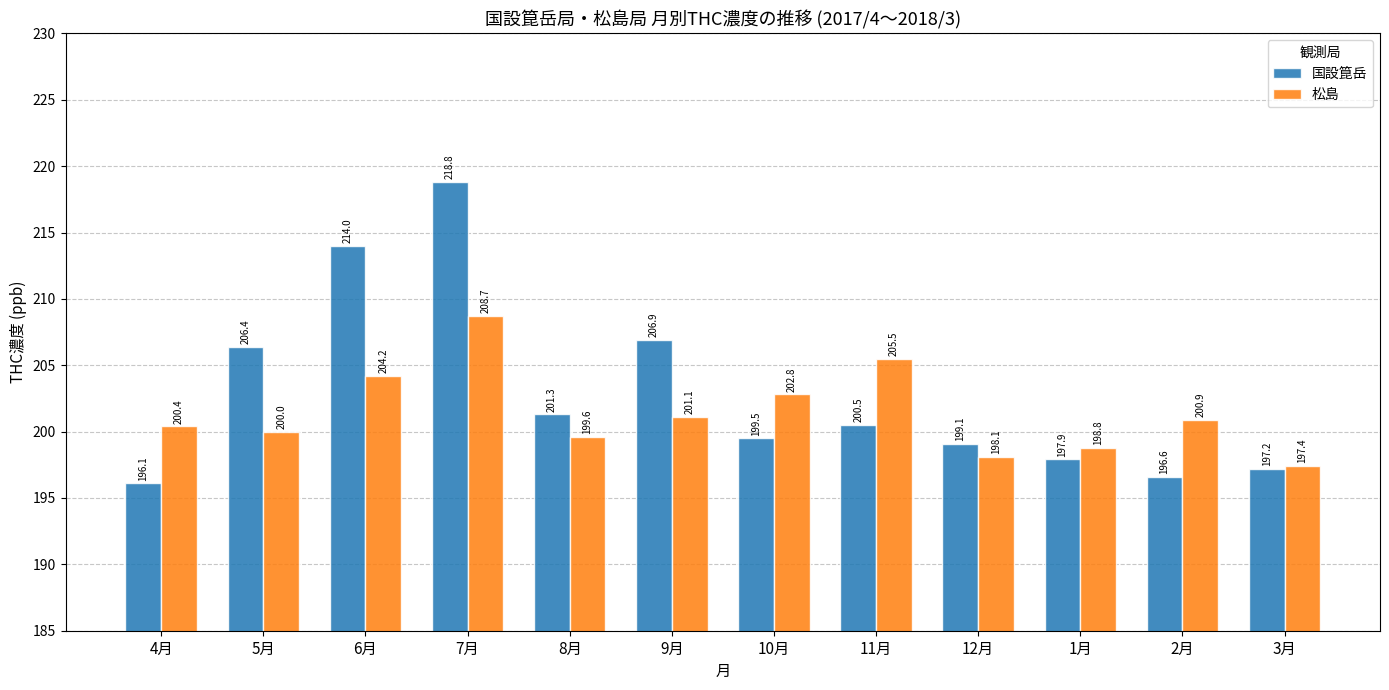

What position from the left is 12月?

9